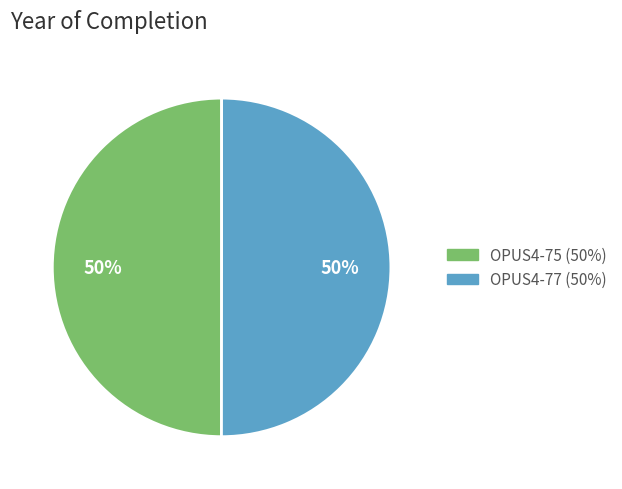

What is the ratio of the value at OPUS4-75 to the value at OPUS4-77?

1.0